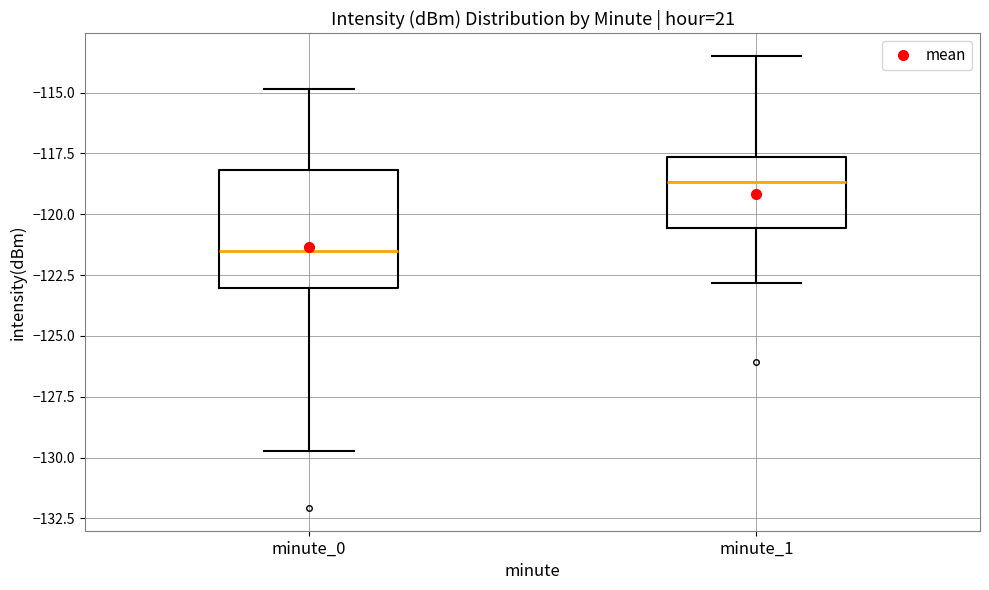

Which box is the tallest, from its lower edge to its upper edge?

minute_0